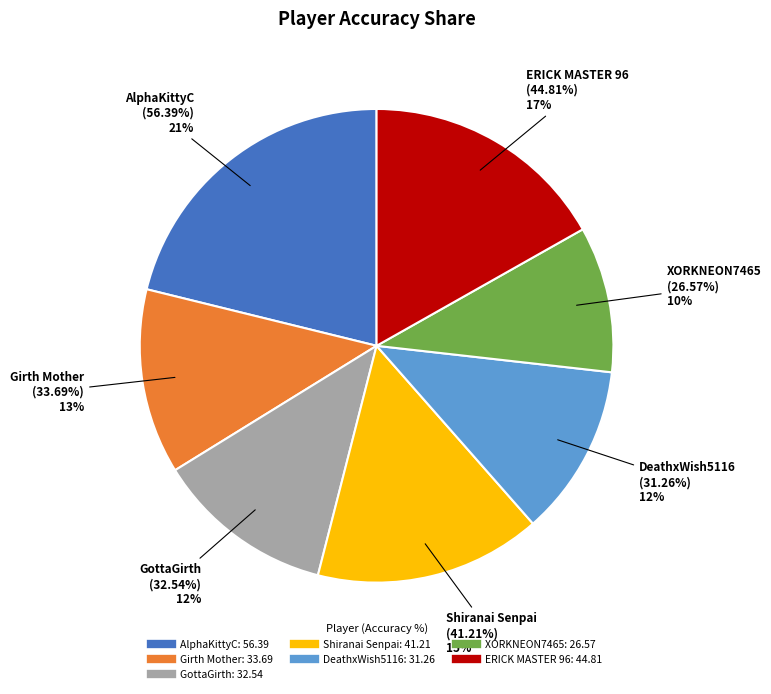

Rank the categories by value from lowest to highest.

XORKNEON7465, DeathxWish5116, GottaGirth, Girth Mother, Shiranai Senpai, ERICK MASTER 96, AlphaKittyC